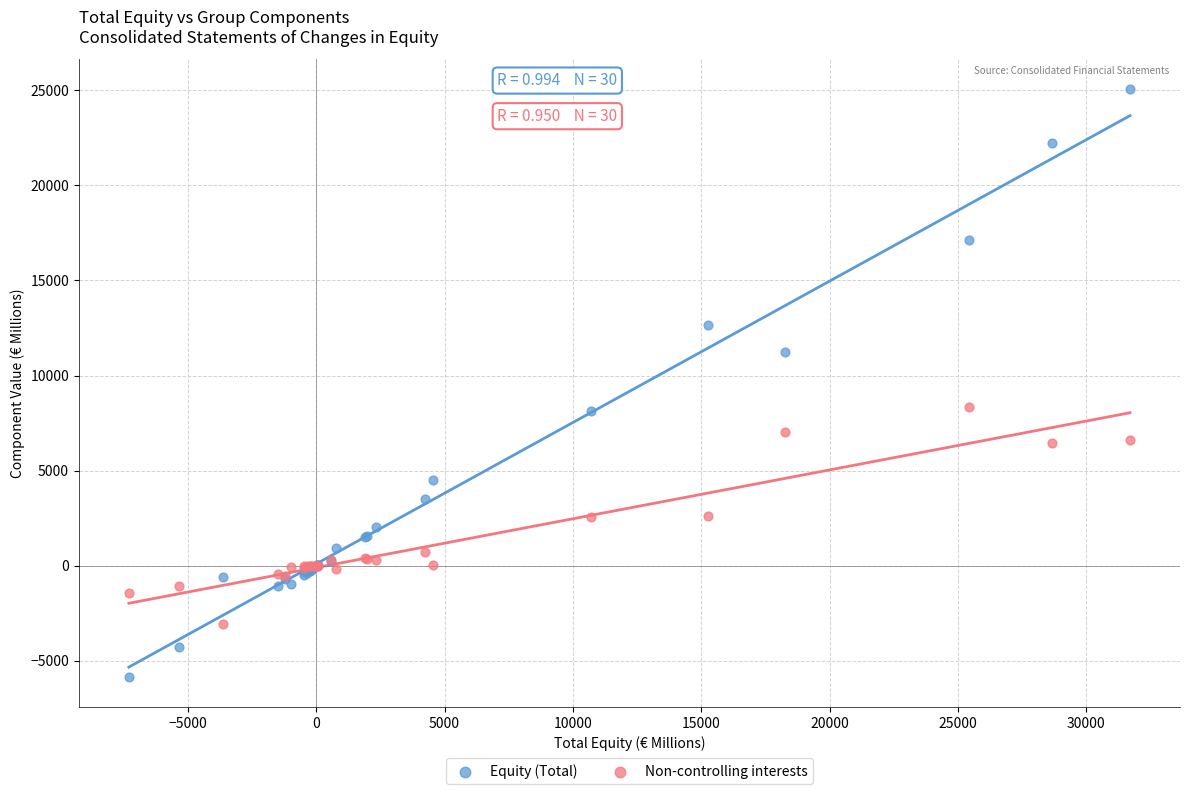

Which series has the largest Y range (max minus min)?

Equity (Total)